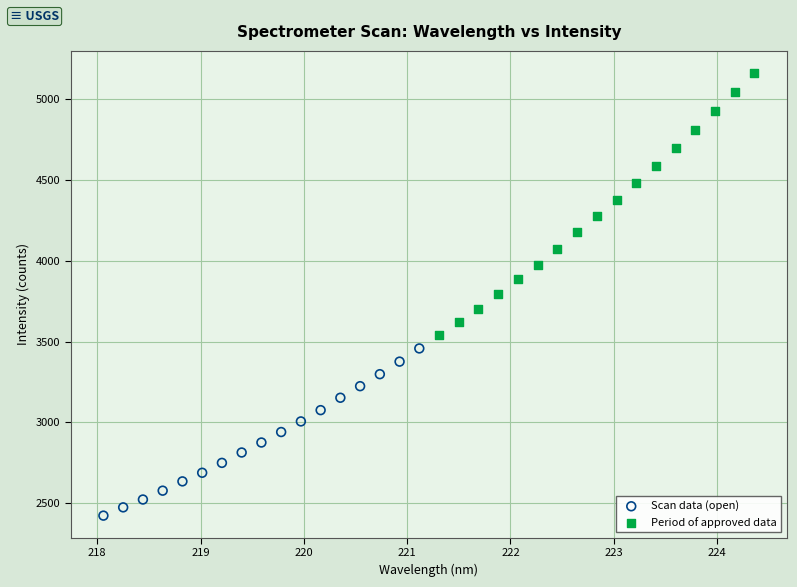

Which series has the widest spread of Y values?

Period of approved data